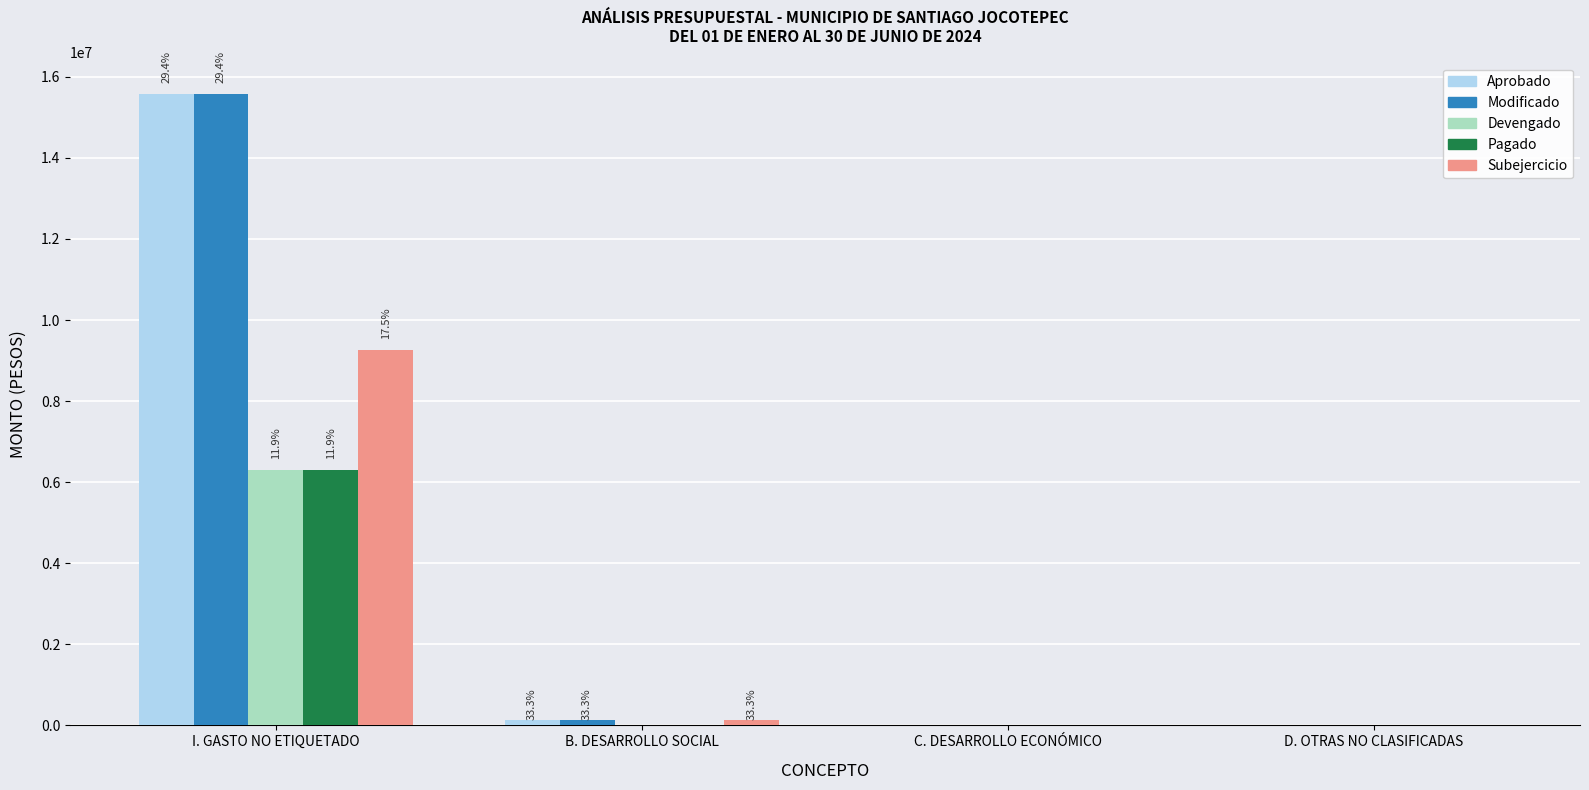

What is the difference between the Modificado values at C. DESARROLLO ECONÓMICO and B. DESARROLLO SOCIAL?

116000.0